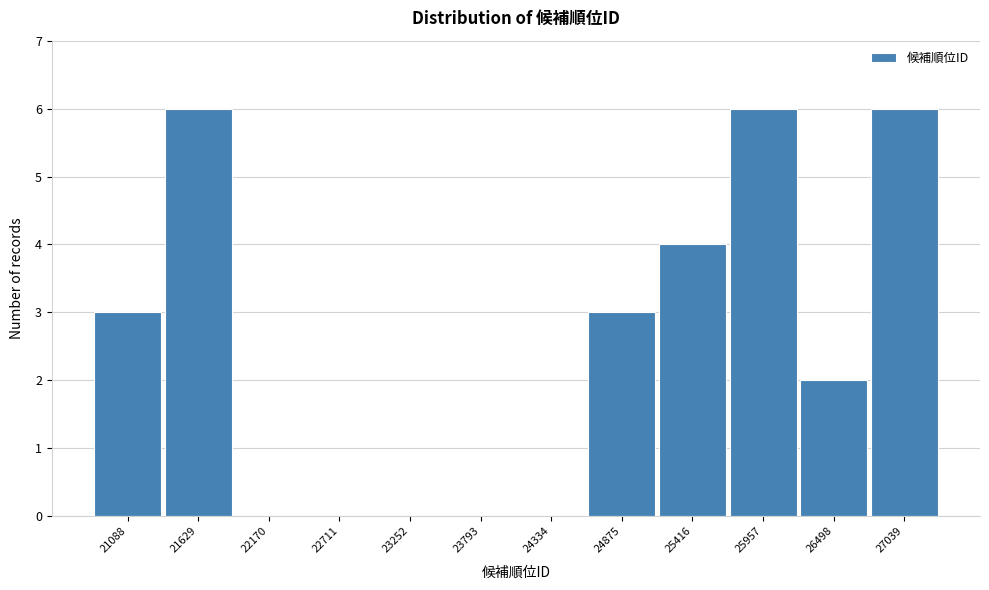

Reading right to left, what are all the values shown in this chart?

27039=6	26498=2	25957=6	25416=4	24875=3	24334=0	23793=0	23252=0	22711=0	22170=0	21629=6	21088=3